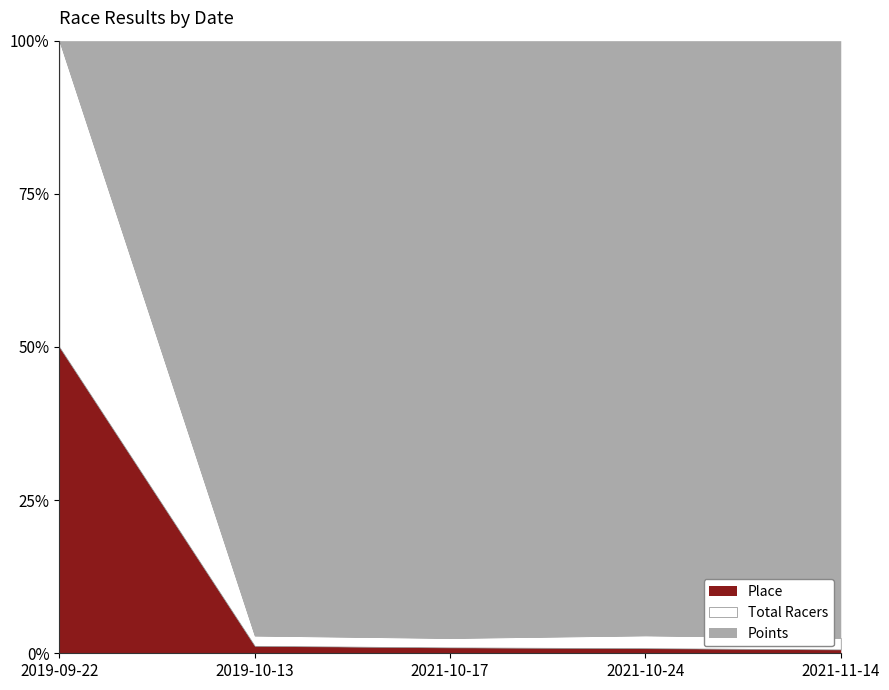

True or false: Total Racers and Place cross at least once.

False